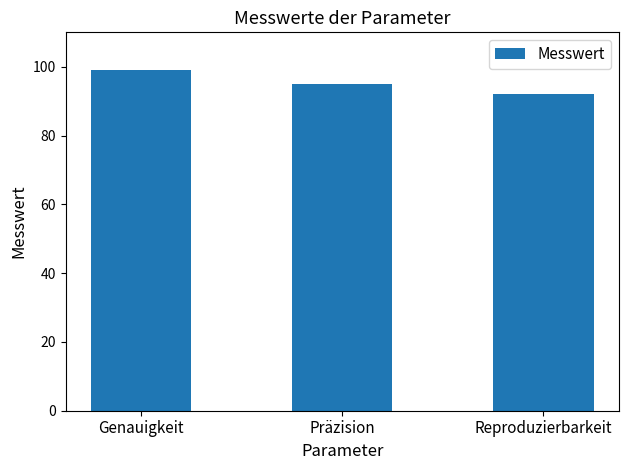

Which label corresponds to the largest value in the chart?

Genauigkeit